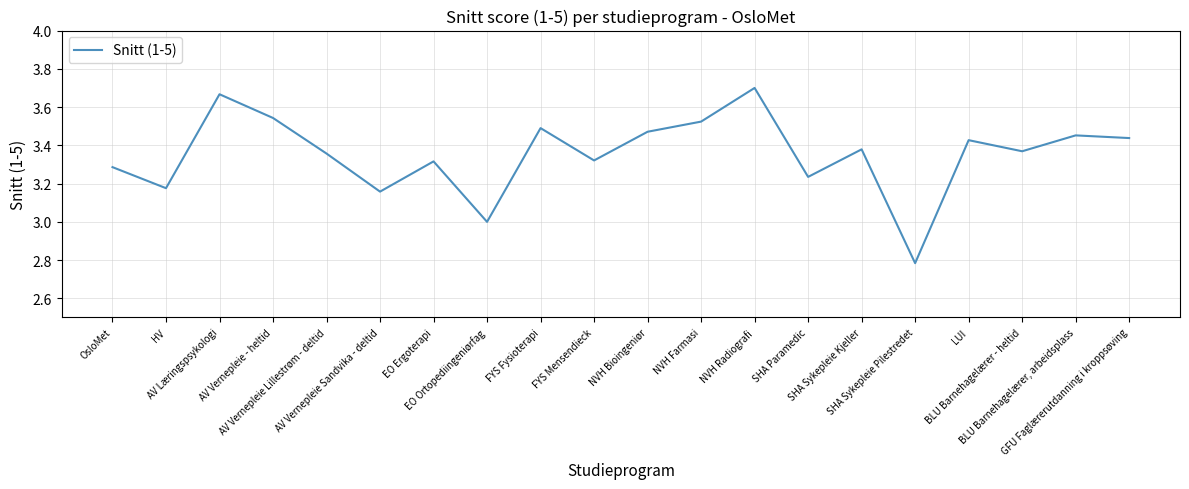

How many lines are shown in the chart?

1